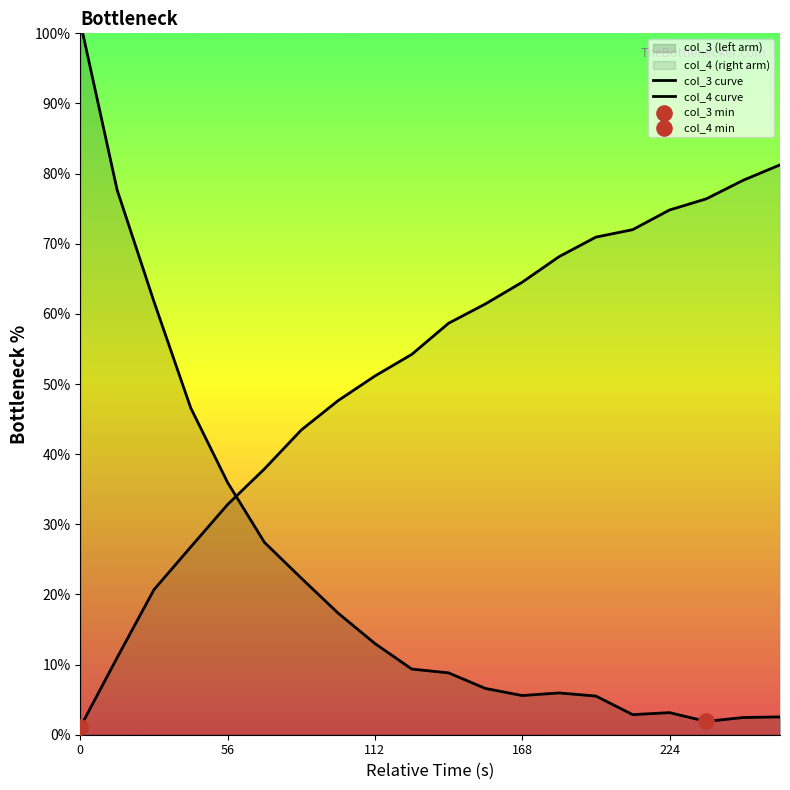

Is the value of col_3 curve at 10 greater than the value of col_4 curve at 112?

No